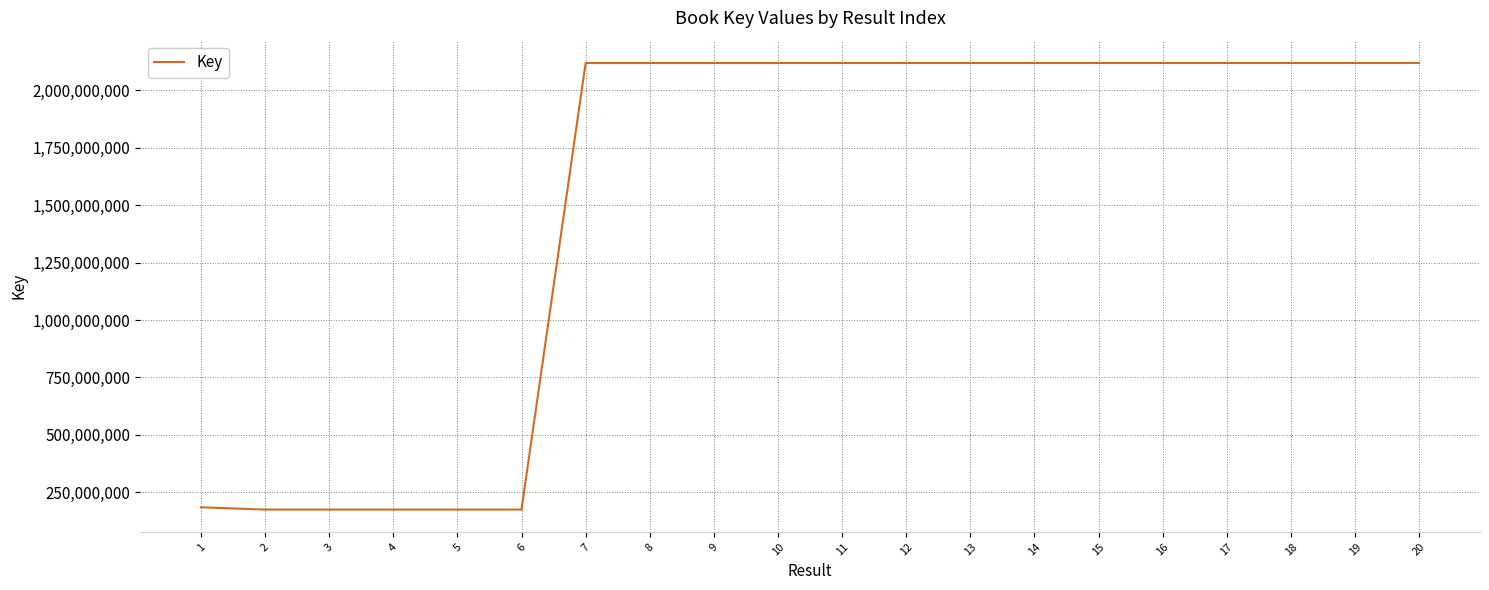

What is the smallest value displayed?

175300865